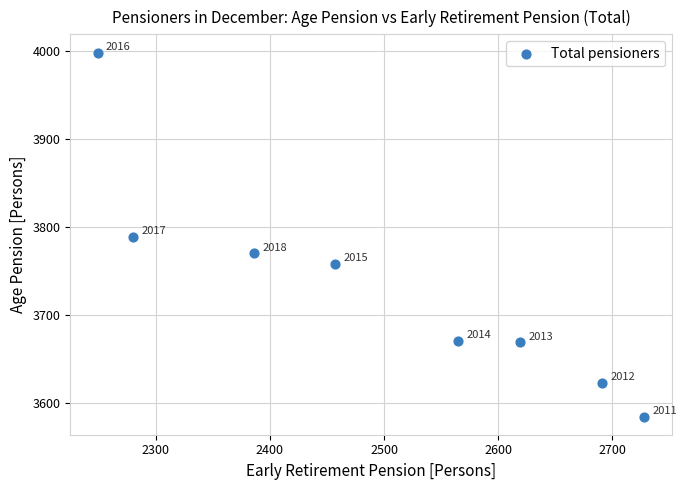

What Y value in the scatter plot is closest to 3791?

3789